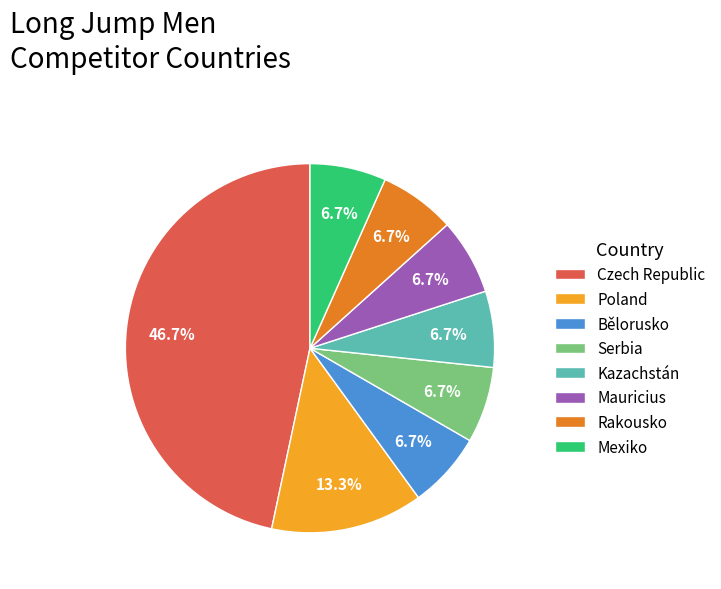

Combined, do Serbia and Rakousko account for over 50%?

No